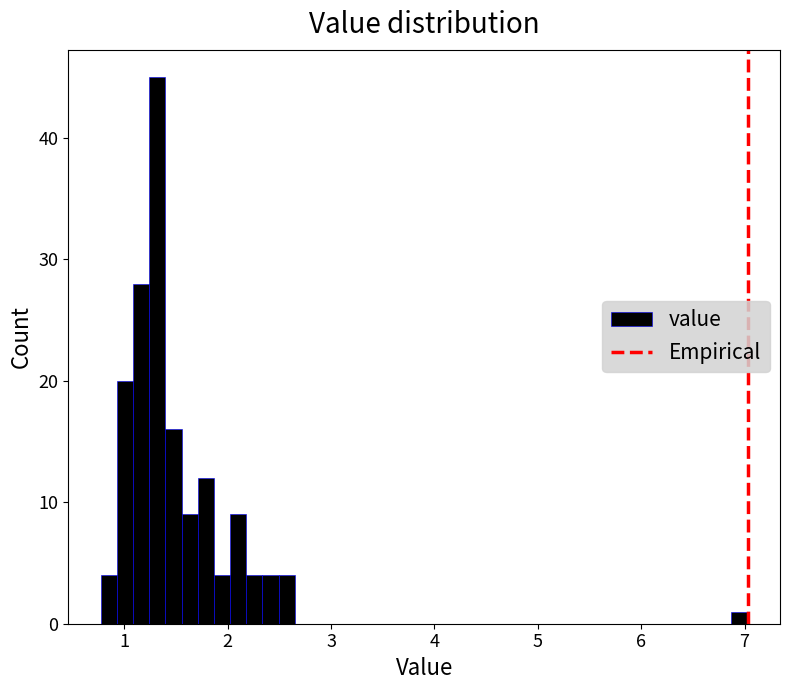

Around what value on the x-axis is the tallest bar? Give the approximate position of its centre, as read against the axis.

1.3